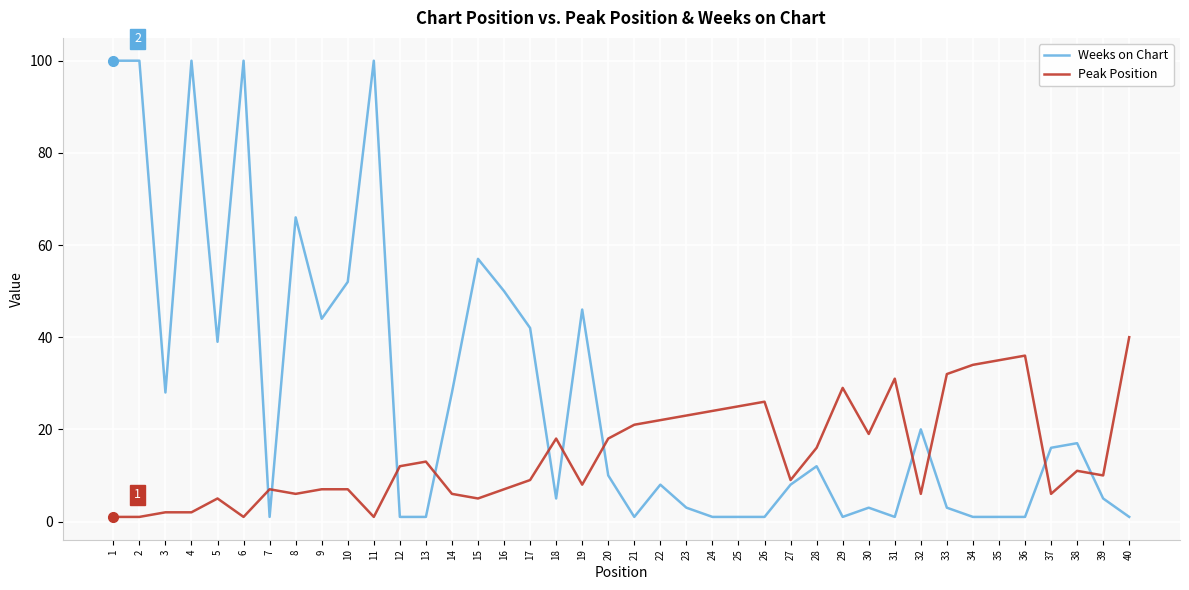

How many categories are shown in the chart?

40